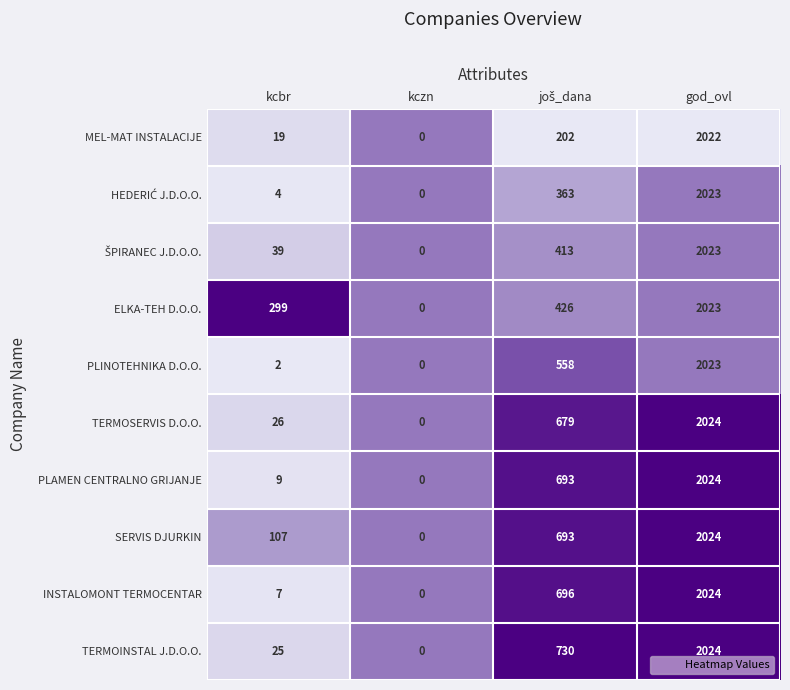

What is the sum of all TERMOINSTAL J.D.O.O. values?

2779